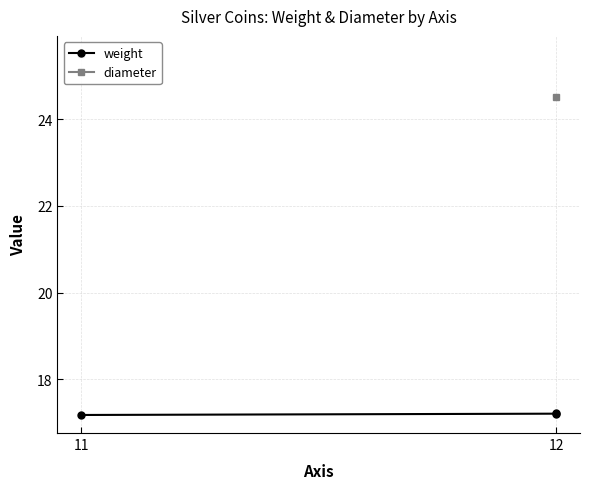

List the series in order of their peak value, lowest first.

weight, diameter